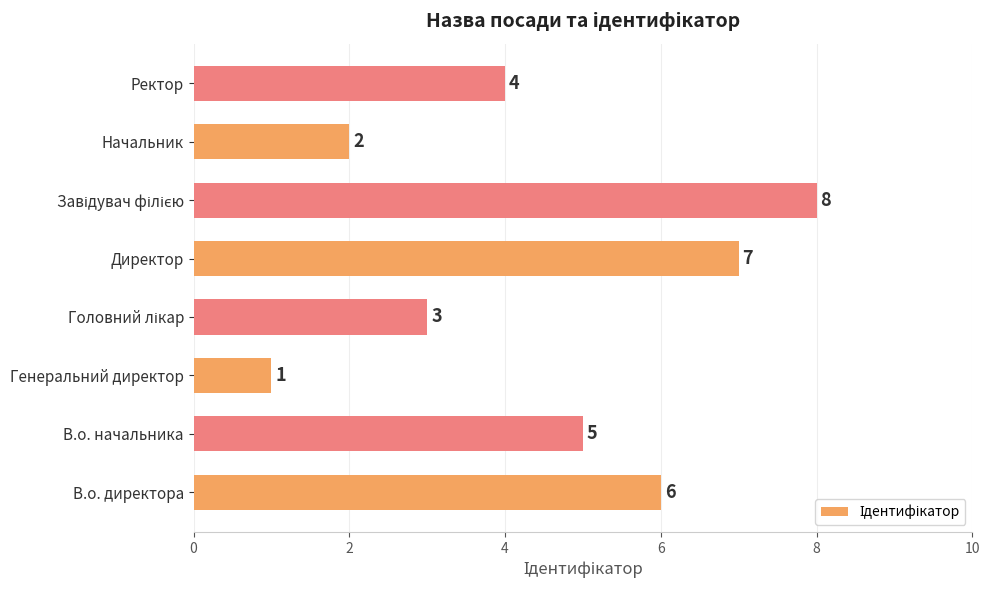

Where is the data nearest to the value 4?

Ректор